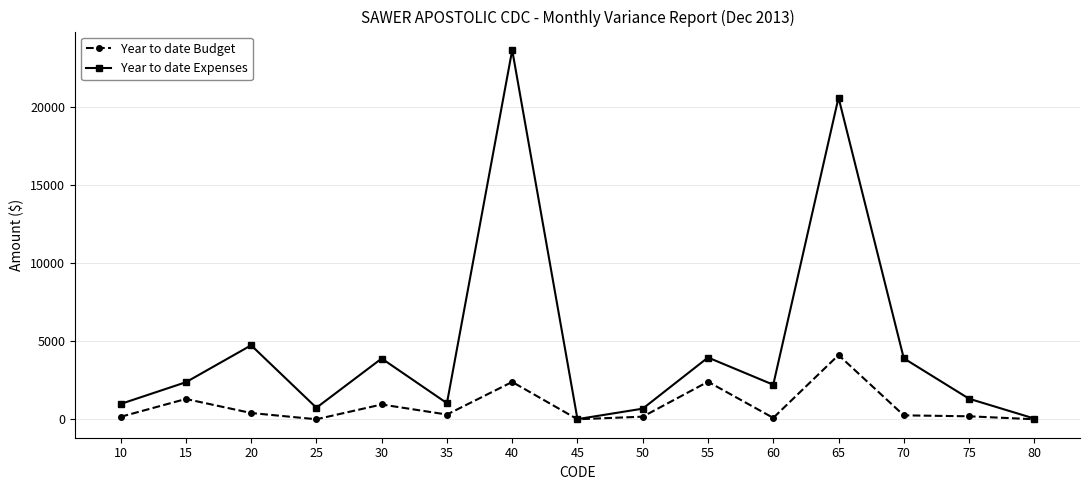

Between 20 and 50, which series saw the biggest shift?

Year to date Expenses